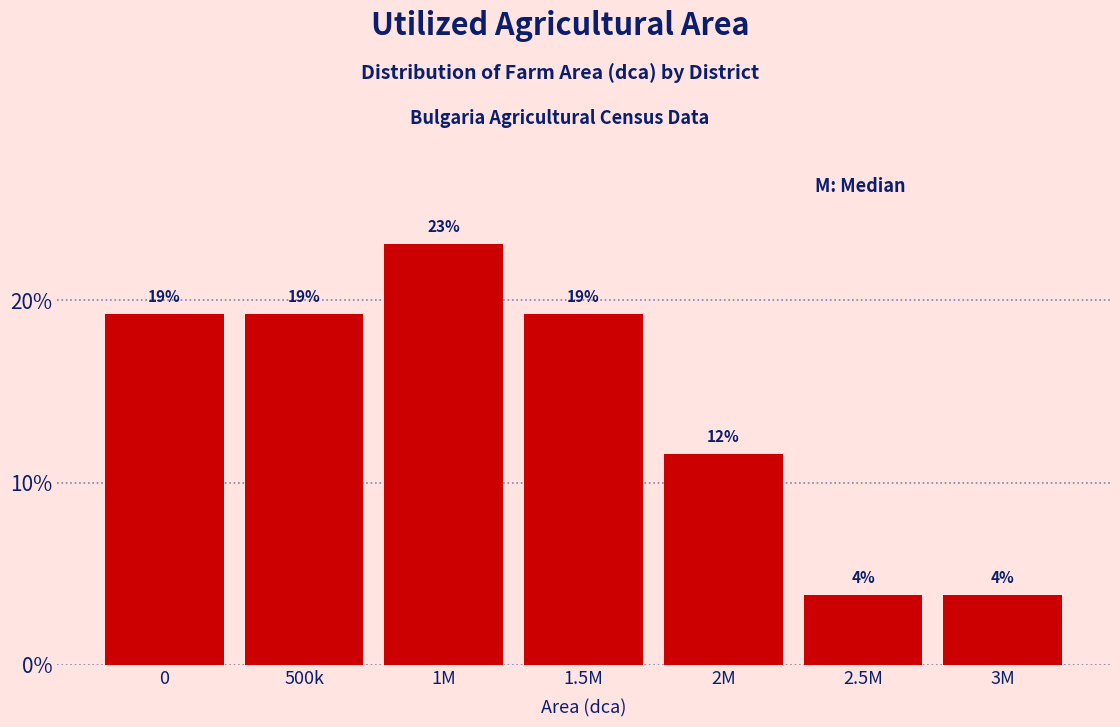

Are the bars horizontal?

No